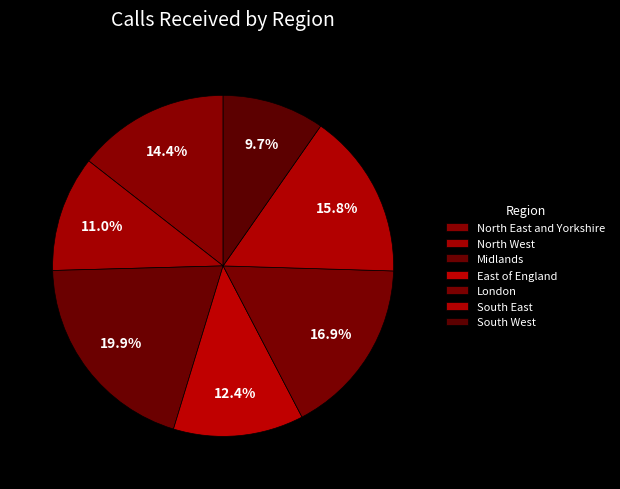

How many slices are in this pie chart?

7